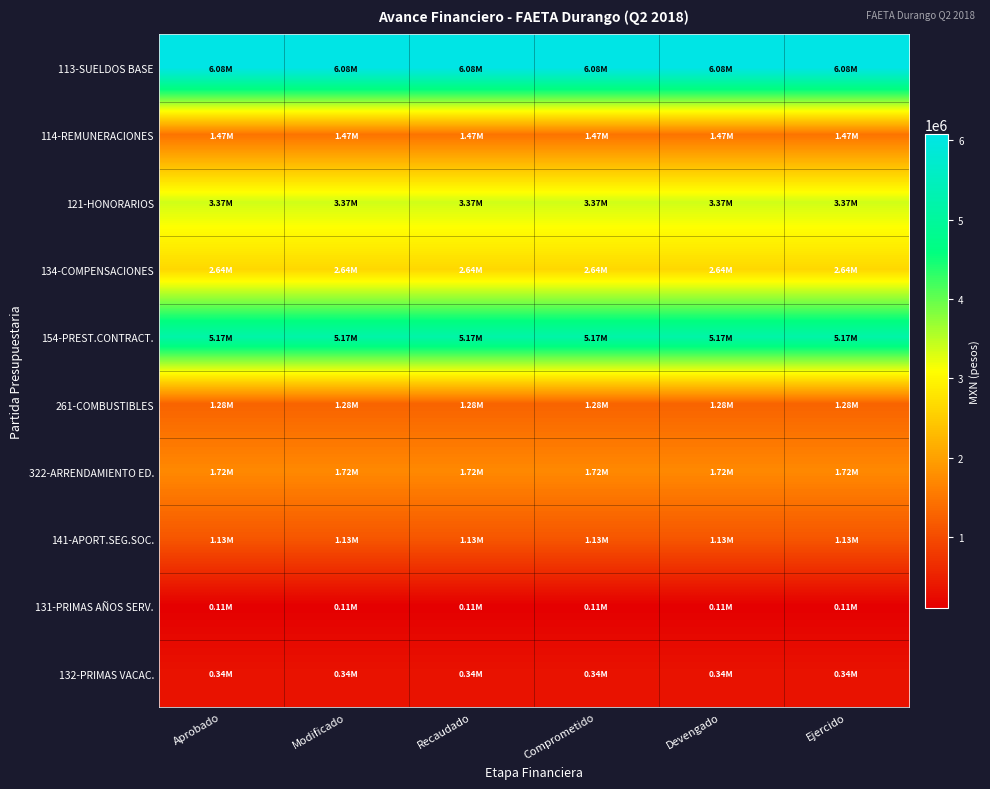

List the series in order of their peak value, lowest first.

131-PRIMAS AÑOS SERV., 132-PRIMAS VACAC., 141-APORT.SEG.SOC., 261-COMBUSTIBLES, 114-REMUNERACIONES, 322-ARRENDAMIENTO ED., 134-COMPENSACIONES, 121-HONORARIOS, 154-PREST.CONTRACT., 113-SUELDOS BASE